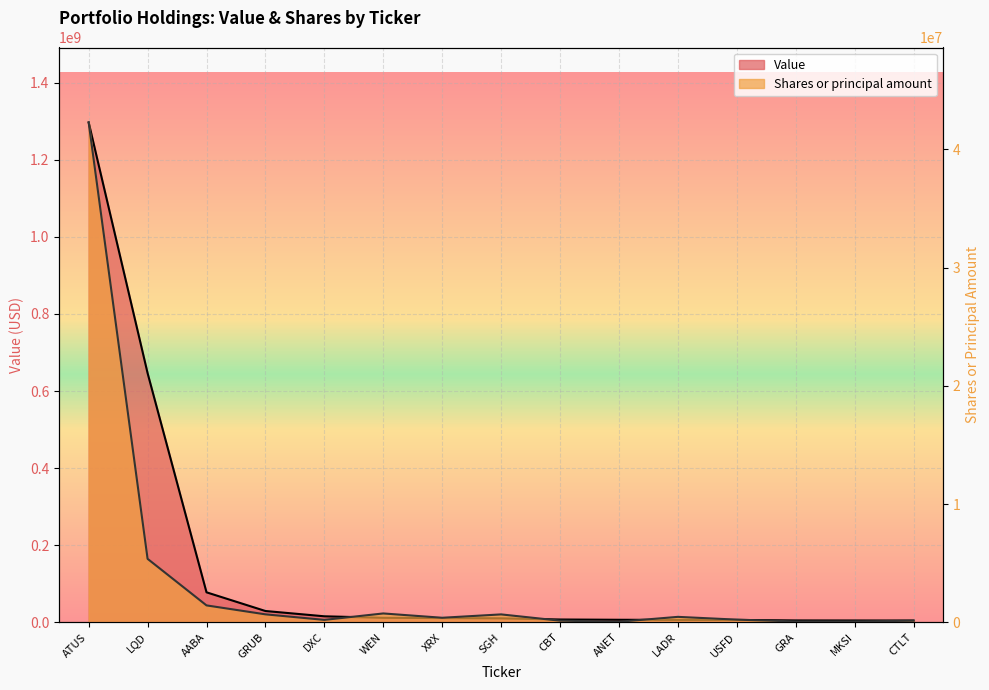

Reading right to left, what are all the values shown in this chart?

Value: CTLT=4528000	MKSI=4644000	GRA=4753000	USFD=6043000	LADR=6129000	ANET=6441000	CBT=7160000	SGH=10231000	XRX=10925000	WEN=11560000	DXC=15464000	GRUB=29203000	AABA=77695000	LQD=646392000	ATUS=1296928000
Shares or principal amount: CTLT=129000	MKSI=69000	GRA=66000	USFD=222000	LADR=457012	ANET=43000	CBT=134000	SGH=665224	XRX=380279	WEN=745300	DXC=201564	GRUB=669800	AABA=1426117	LQD=5363800	ATUS=42265874